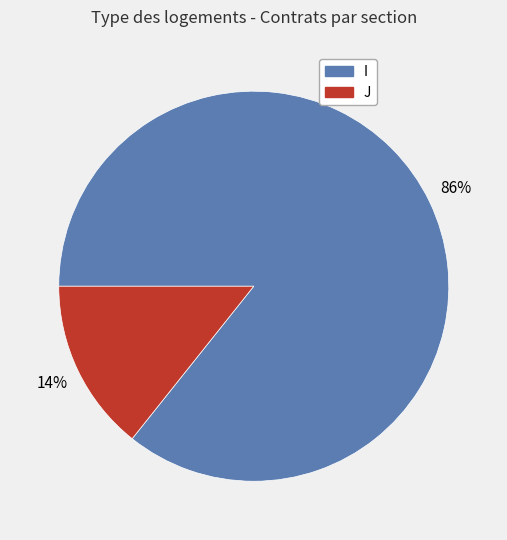

Rank the categories by value from highest to lowest.

I, J